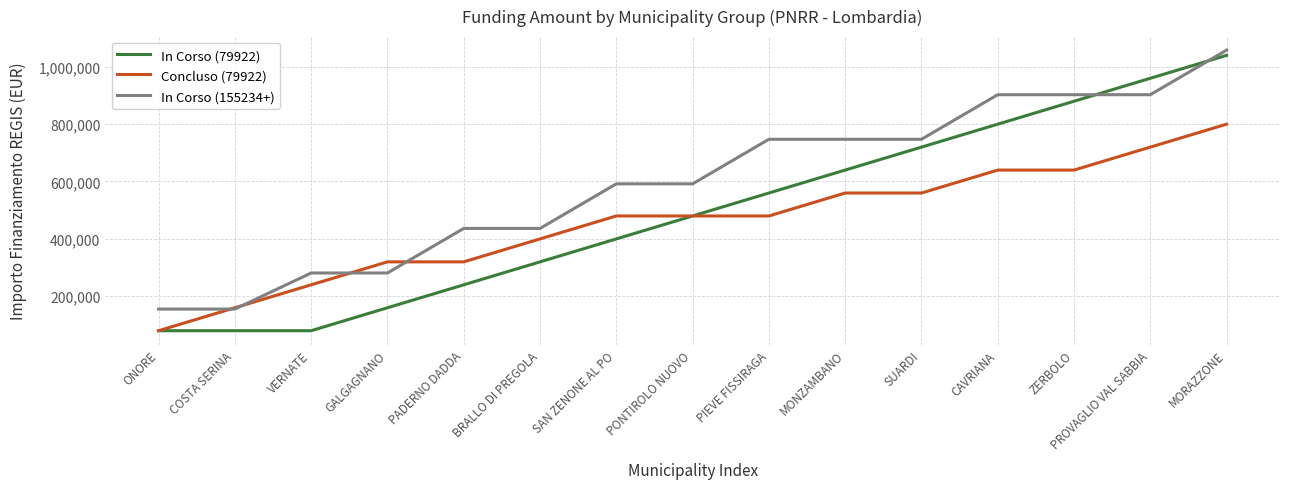

Reading left to right, transcribe all the data shown in this chart.

In Corso (79922): 79922	79922	79922	159844	239766	319688	399610	479532	559454	639376	719298	799220	879142	959064	1038986
Concluso (79922): 79922	159844	239766	319688	319688	399610	479532	479532	479532	559454	559454	639376	639376	719298	799220
In Corso (155234+): 155234	155234	280932	280932	436166	436166	591400	591400	746634	746634	746634	901868	901868	901868	1057102